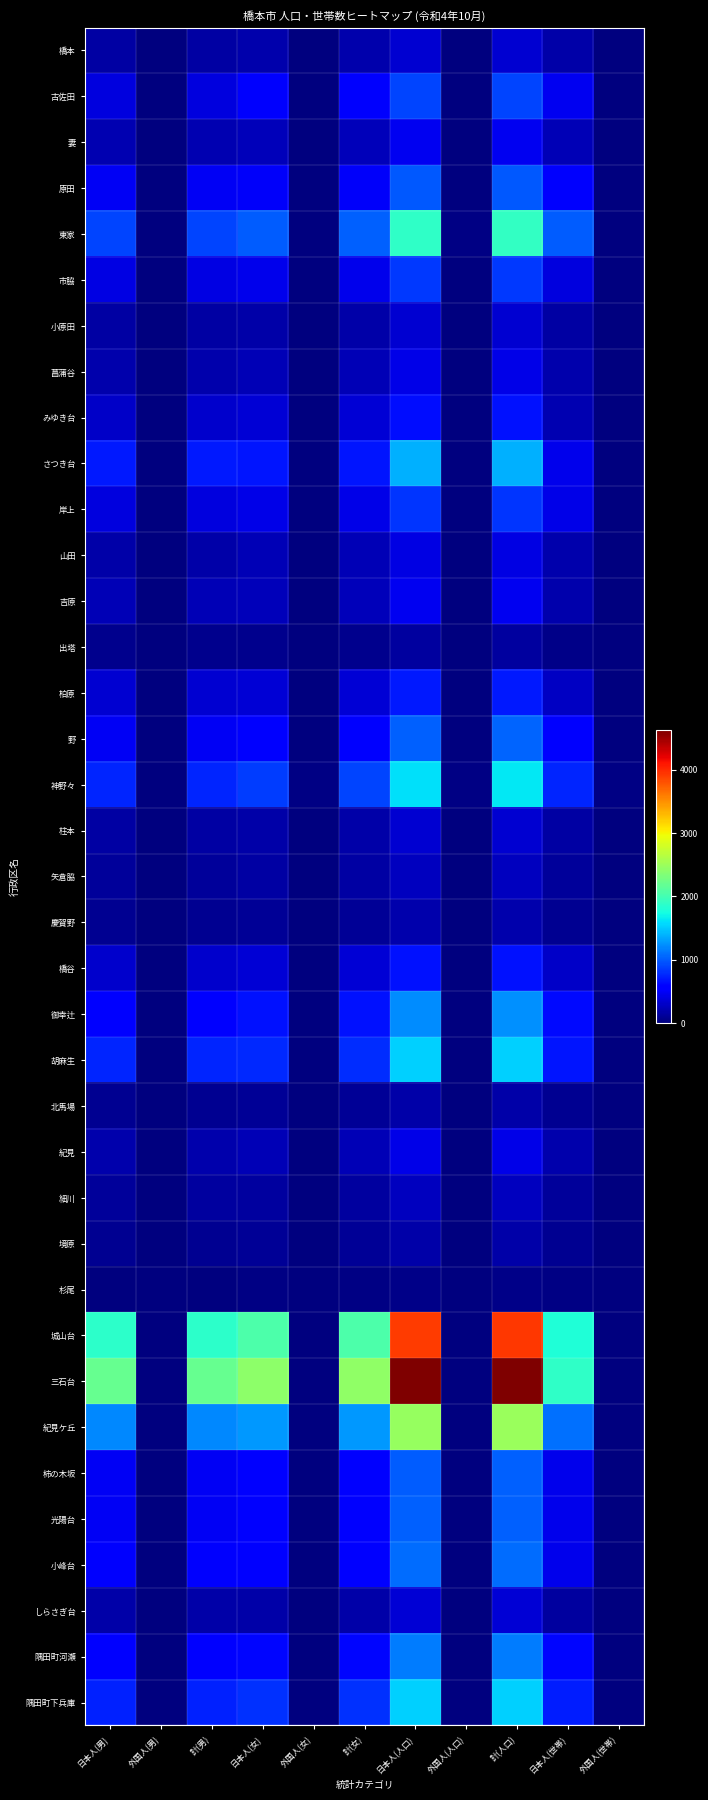

At which category is the sum across all series the highest?

計(人口)